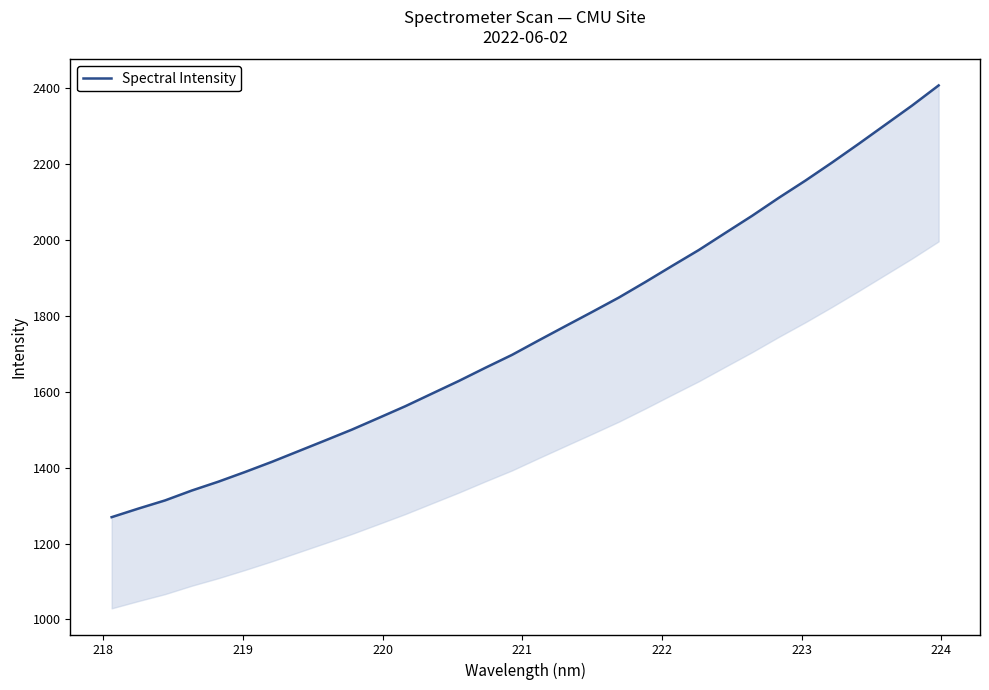

The value at 10 is 2371.2. True or false?

False